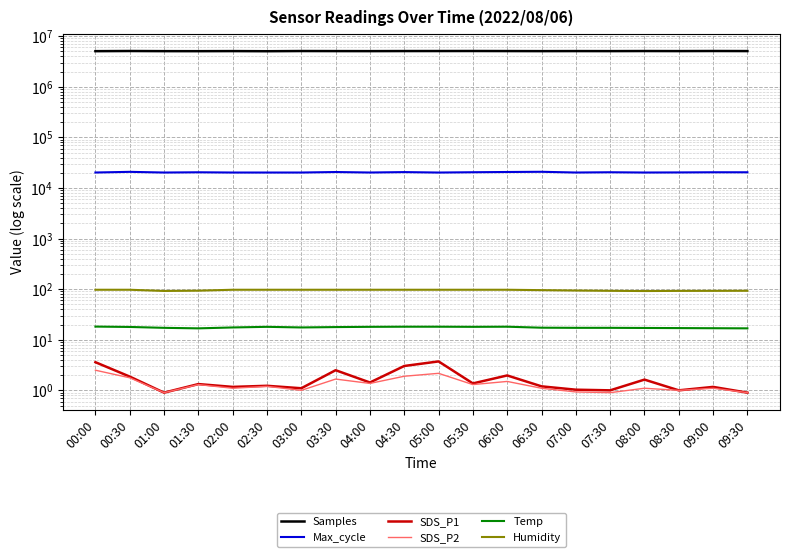

List the series in order of their peak value, highest first.

Samples, Max_cycle, Humidity, Temp, SDS_P1, SDS_P2